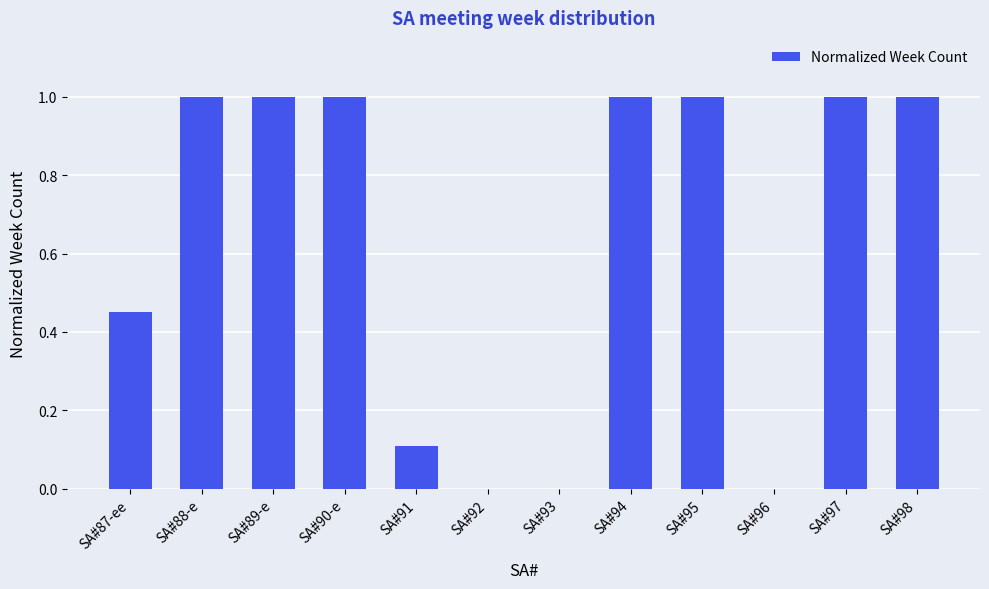

What is the maximum value shown in the chart?

1.0